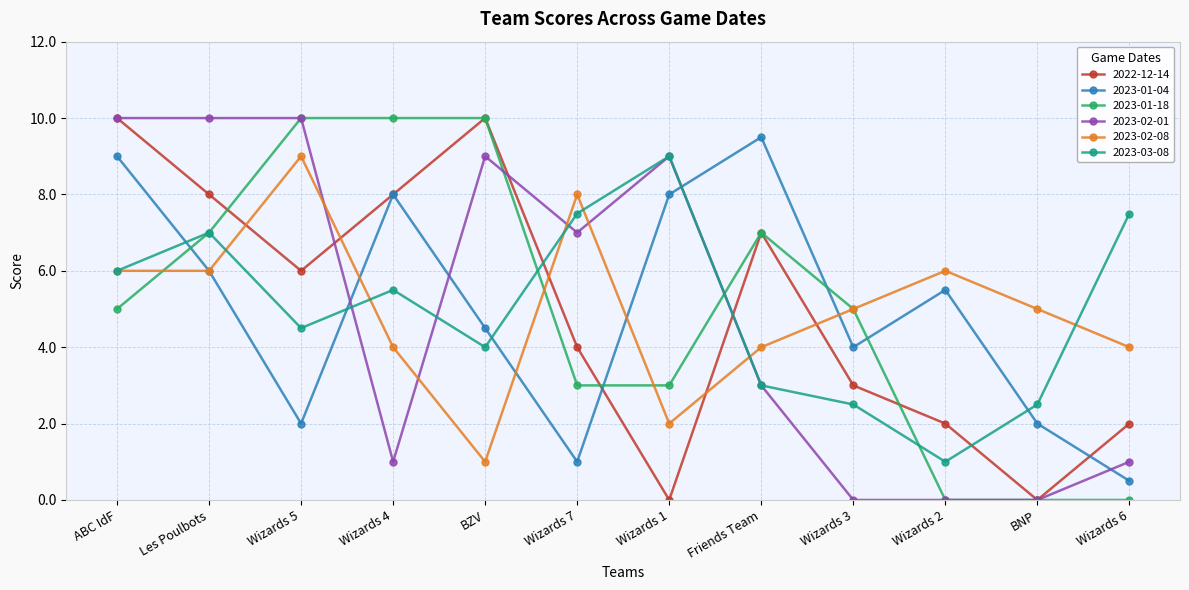

Reading right to left, transcribe all the data shown in this chart.

2022-12-14: Wizards 6=2.0	BNP=0.0	Wizards 2=2.0	Wizards 3=3.0	Friends Team=7.0	Wizards 1=0.0	Wizards 7=4.0	BZV=10.0	Wizards 4=8.0	Wizards 5=6.0	Les Poulbots=8.0	ABC IdF=10.0
2023-01-04: Wizards 6=0.5	BNP=2.0	Wizards 2=5.5	Wizards 3=4.0	Friends Team=9.5	Wizards 1=8.0	Wizards 7=1.0	BZV=4.5	Wizards 4=8.0	Wizards 5=2.0	Les Poulbots=6.0	ABC IdF=9.0
2023-01-18: Wizards 6=0.0	BNP=0.0	Wizards 2=0.0	Wizards 3=5.0	Friends Team=7.0	Wizards 1=3.0	Wizards 7=3.0	BZV=10.0	Wizards 4=10.0	Wizards 5=10.0	Les Poulbots=7.0	ABC IdF=5.0
2023-02-01: Wizards 6=1.0	BNP=0.0	Wizards 2=0.0	Wizards 3=0.0	Friends Team=3.0	Wizards 1=9.0	Wizards 7=7.0	BZV=9.0	Wizards 4=1.0	Wizards 5=10.0	Les Poulbots=10.0	ABC IdF=10.0
2023-02-08: Wizards 6=4.0	BNP=5.0	Wizards 2=6.0	Wizards 3=5.0	Friends Team=4.0	Wizards 1=2.0	Wizards 7=8.0	BZV=1.0	Wizards 4=4.0	Wizards 5=9.0	Les Poulbots=6.0	ABC IdF=6.0
2023-03-08: Wizards 6=7.5	BNP=2.5	Wizards 2=1.0	Wizards 3=2.5	Friends Team=3.0	Wizards 1=9.0	Wizards 7=7.5	BZV=4.0	Wizards 4=5.5	Wizards 5=4.5	Les Poulbots=7.0	ABC IdF=6.0